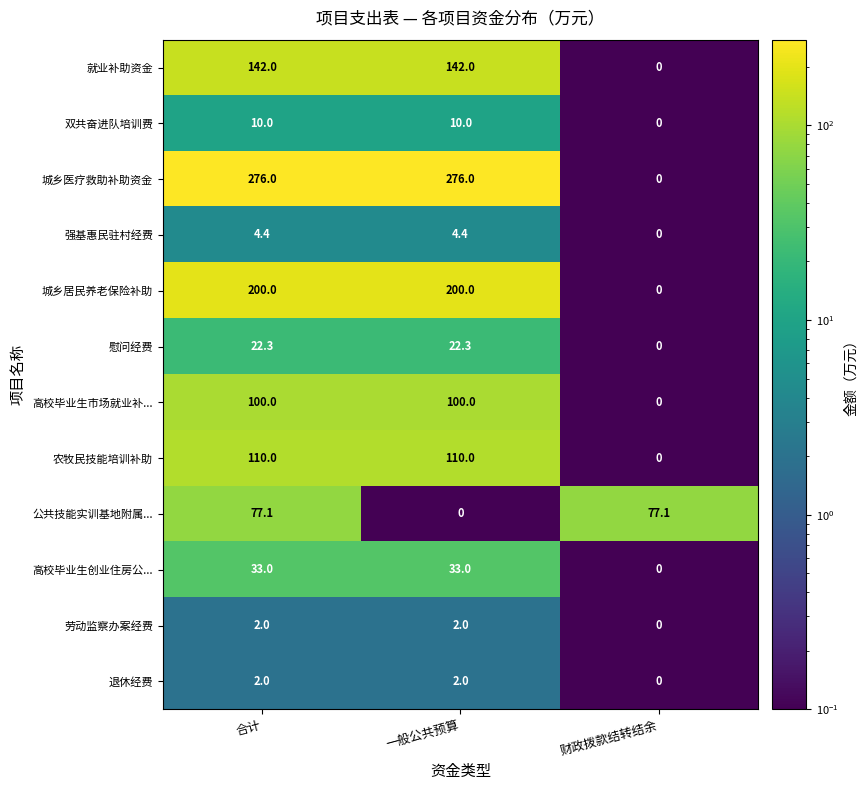

Which series has the largest total across all categories?

城乡医疗救助补助资金